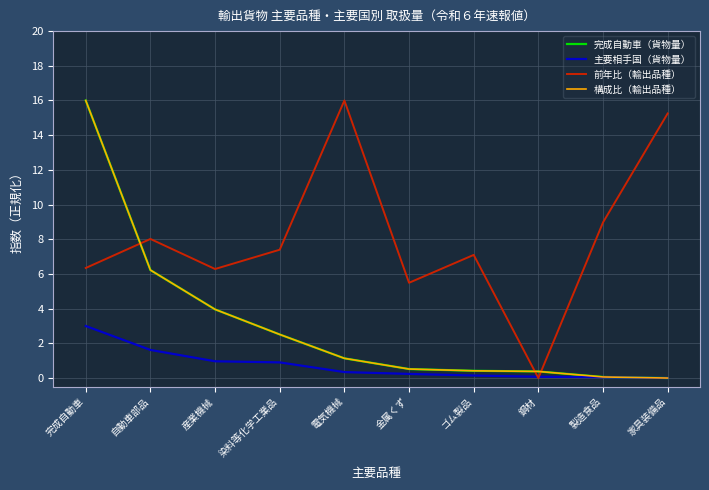

Reading left to right, transcribe all the data shown in this chart.

完成自動車（貨物量）: 完成自動車=16.0	自動車部品=6.2	産業機械=4.0	染料等化学工業品=2.5	電気機械=1.1	金属くず=0.5	ゴム製品=0.4	鋼材=0.4	製造食品=0.1	家具装備品=0.0
主要相手国（貨物量）: 完成自動車=3.0	自動車部品=1.6	産業機械=1.0	染料等化学工業品=0.9	電気機械=0.3	金属くず=0.2	ゴム製品=0.1	鋼材=0.1	製造食品=0.0	家具装備品=0.0
前年比（輸出品種）: 完成自動車=6.3	自動車部品=8.0	産業機械=6.3	染料等化学工業品=7.4	電気機械=16.0	金属くず=5.5	ゴム製品=7.1	鋼材=0.0	製造食品=9.0	家具装備品=15.3
構成比（輸出品種）: 完成自動車=16.0	自動車部品=6.2	産業機械=4.0	染料等化学工業品=2.5	電気機械=1.1	金属くず=0.5	ゴム製品=0.4	鋼材=0.4	製造食品=0.1	家具装備品=0.0